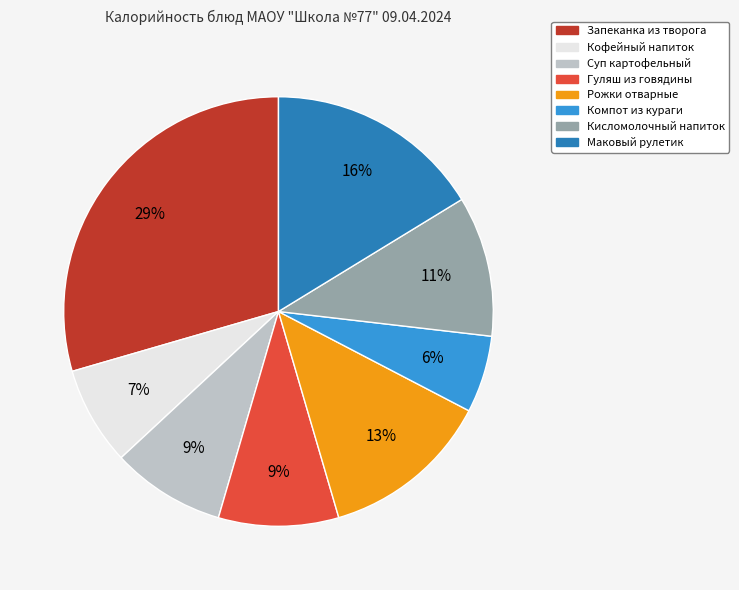

Approximately how many times larger is the value at Суп картофельный compared to Кисломолочный напиток?

0.8